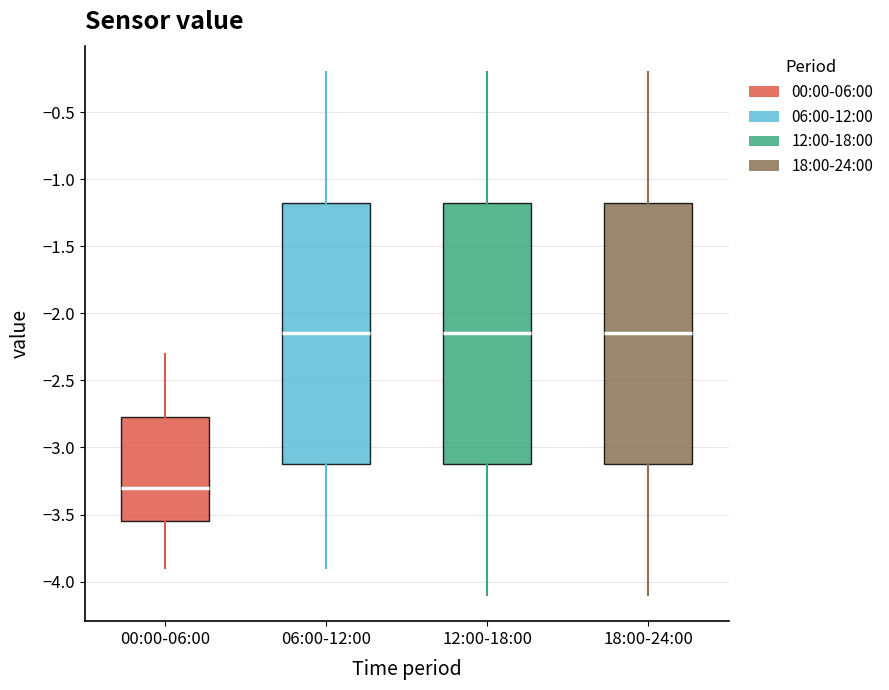

Reading left to right, transcribe this box plot: for each box, give where its median line is, the range the box spans, and where its two whiskers end, as read against the y-axis. The values are not printed on the chart, so give them approximately, as read against the axis.

00:00-06:00: median -3.30, box -3.55 to -2.75, whiskers -3.90 to -2.30
06:00-12:00: median -2.15, box -3.10 to -1.15, whiskers -3.90 to -0.20
12:00-18:00: median -2.15, box -3.10 to -1.15, whiskers -4.10 to -0.20
18:00-24:00: median -2.15, box -3.10 to -1.15, whiskers -4.10 to -0.20